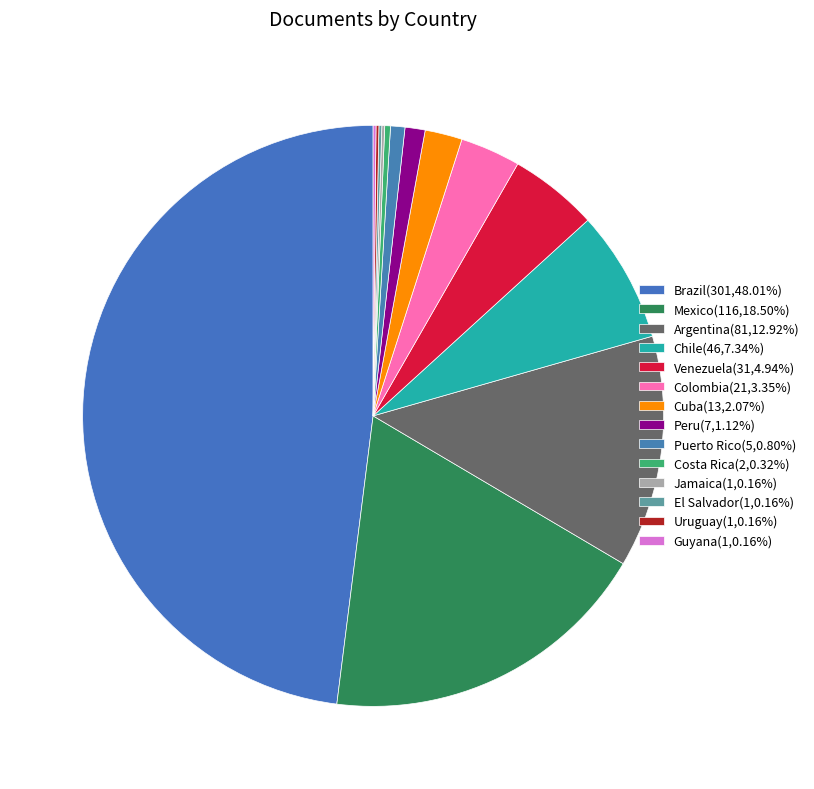

Which slice is the smallest?

Jamaica